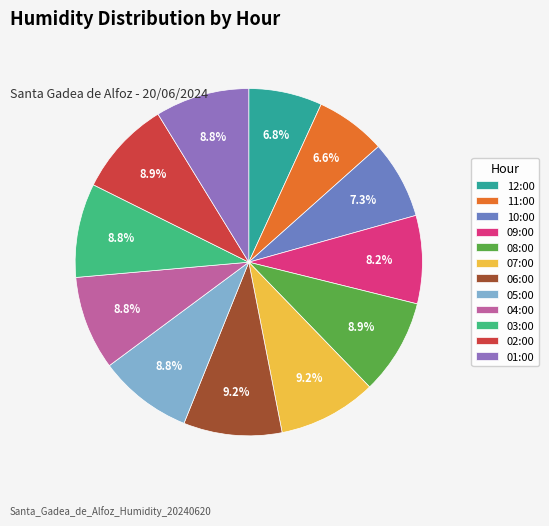

To the nearest percent, what percentage of the pie is 09:00?

8%